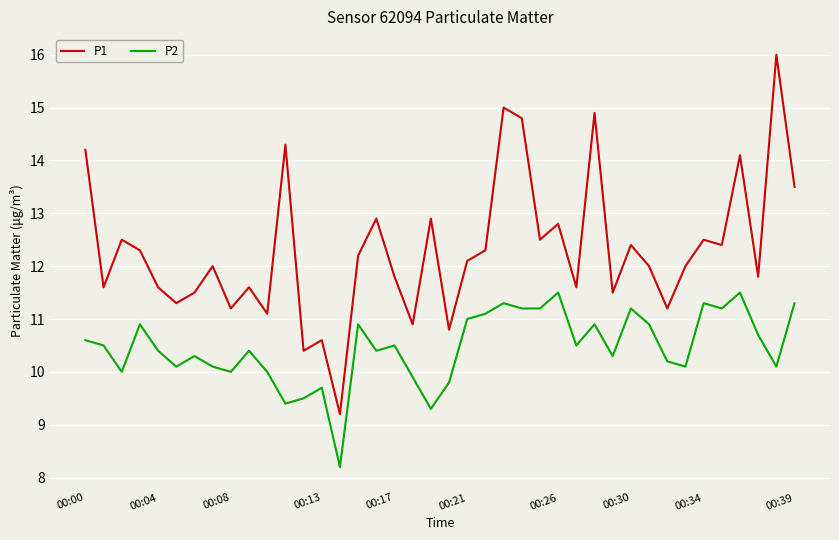

Which series has the widest spread of values?

P1